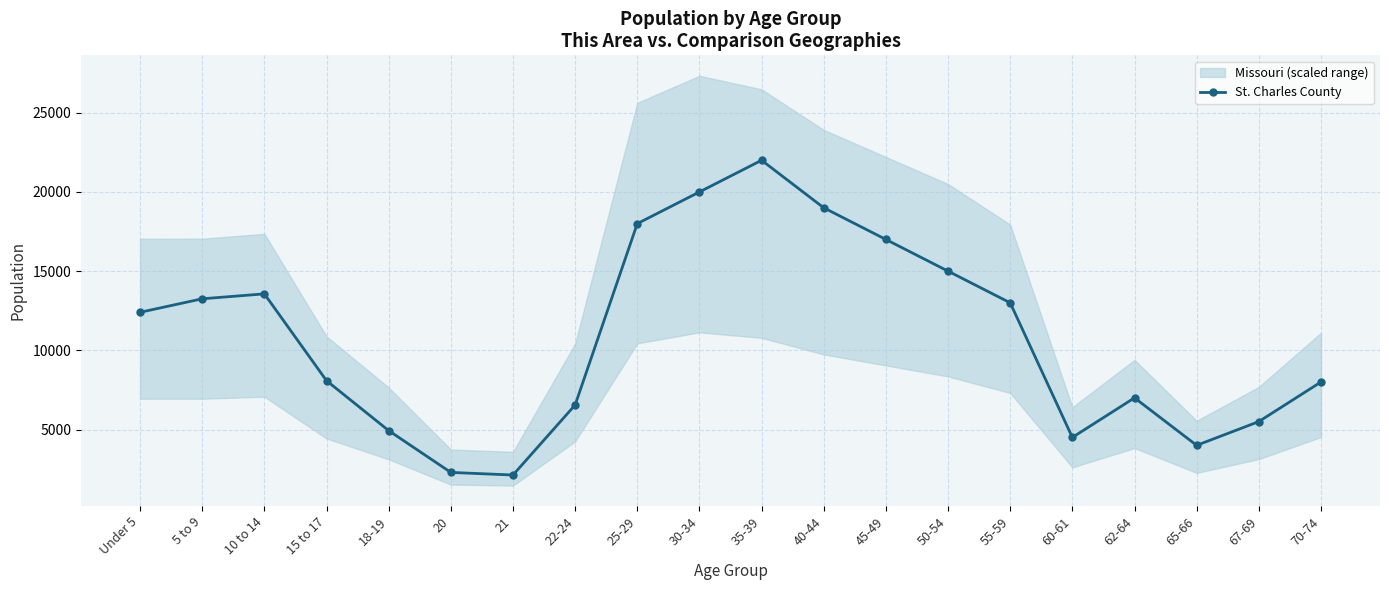

What is the difference between the maximum and minimum values?

19874